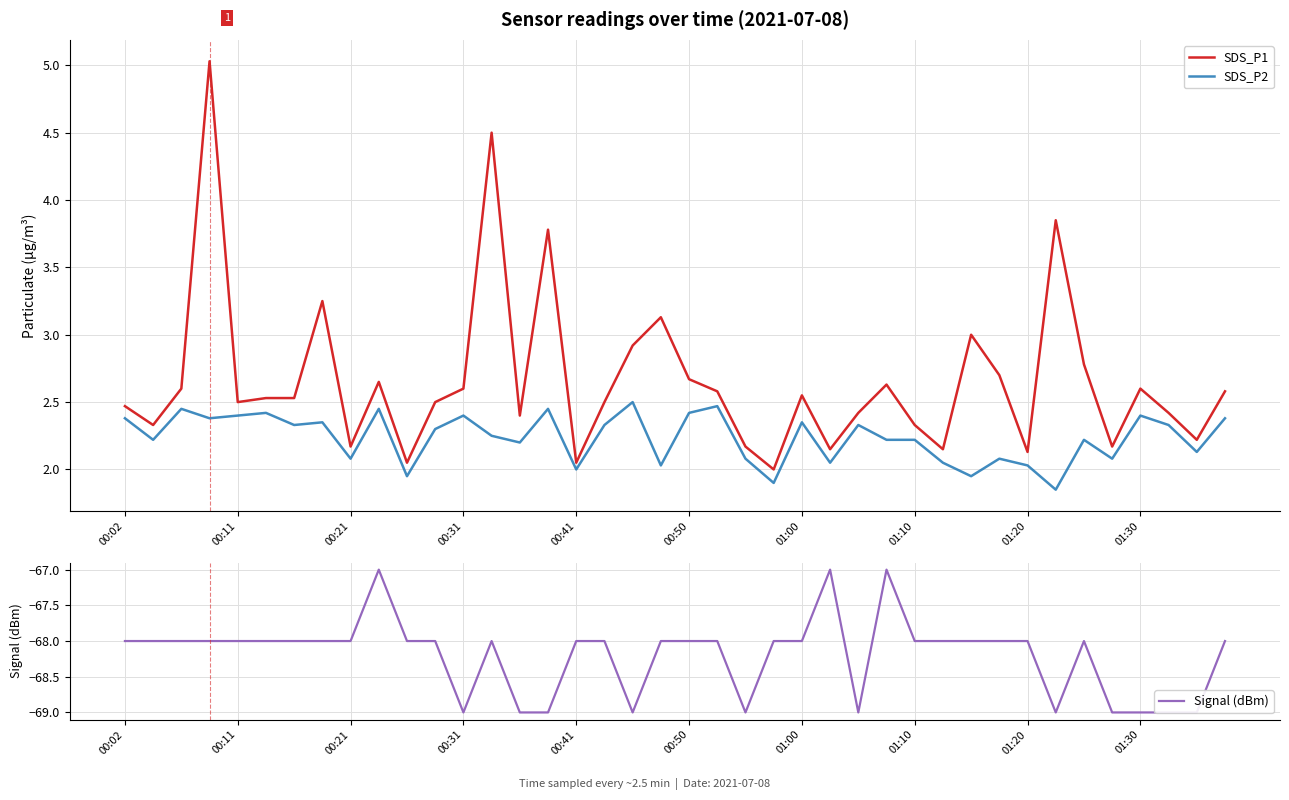

True or false: SDS_P1 and Signal (dBm) intersect in this chart.

False